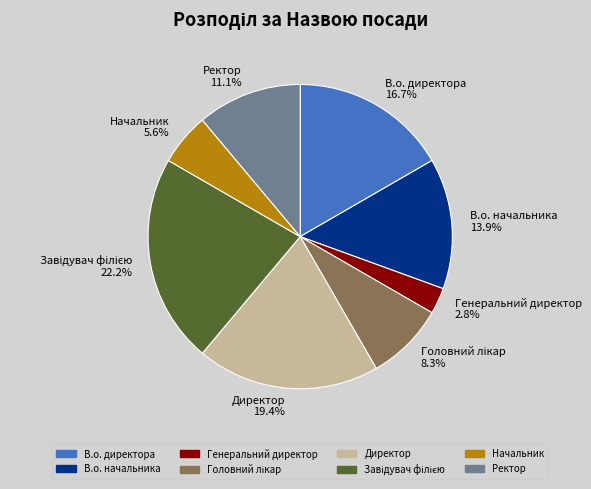

How many segments does this pie chart have?

8